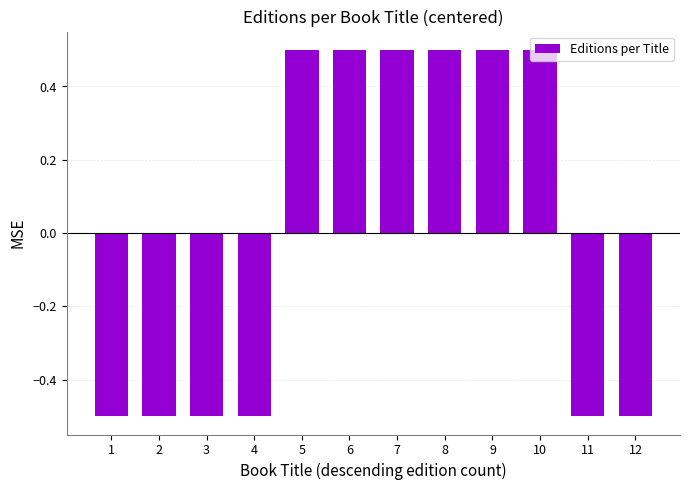

Count the values in the range 0 to 1.

6